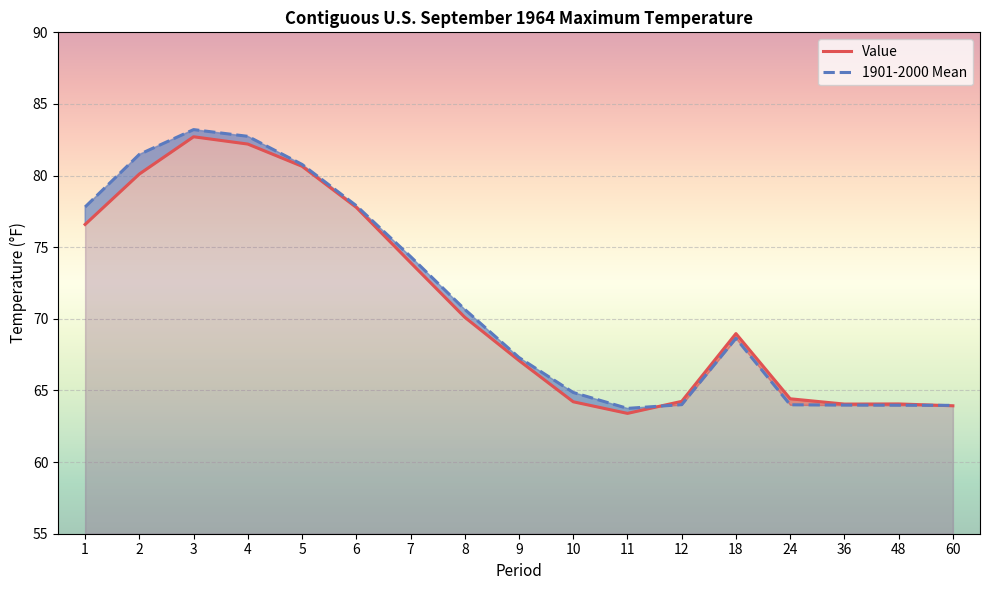

Reading right to left, list all the values displayed in this chart.

Value (line): 60=63.9	48=64.1	36=64.0	24=64.4	18=69.0	12=64.2	11=63.4	10=64.2	9=67.1	8=70.1	7=73.9	6=77.8	5=80.7	4=82.2	3=82.7	2=80.1	1=76.6
1901-2000 Mean (line): 60=64.0	48=64.0	36=64.0	24=64.0	18=68.6	12=64.0	11=63.8	10=64.9	9=67.3	8=70.7	7=74.3	6=77.9	5=80.8	4=82.7	3=83.2	2=81.5	1=77.8